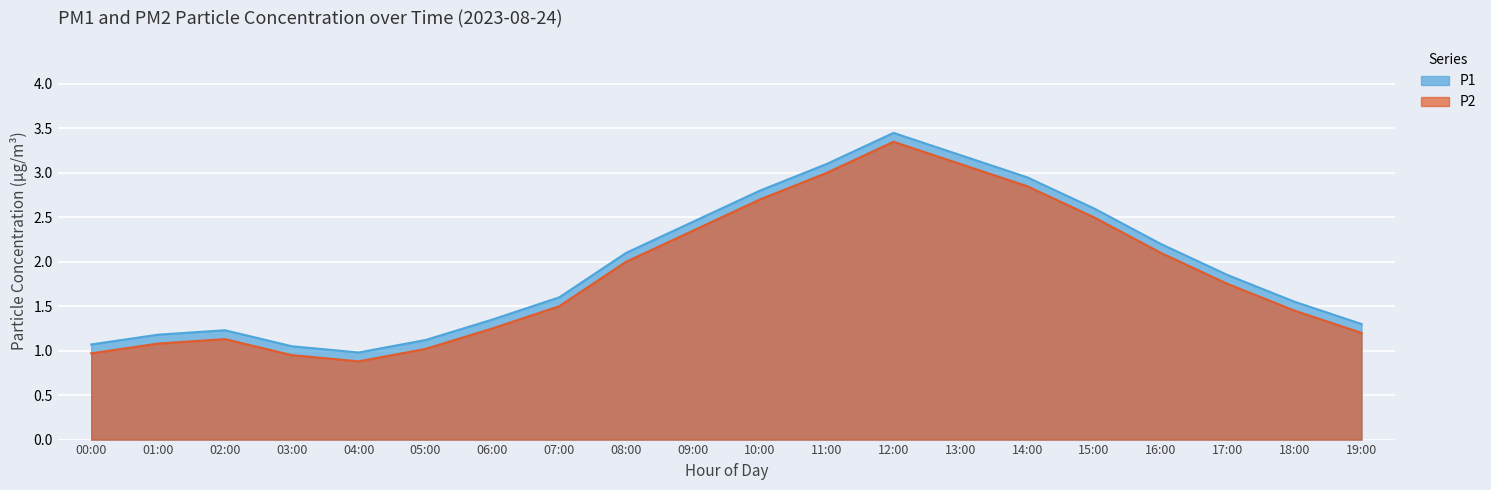

How many distinct data groups are displayed?

2